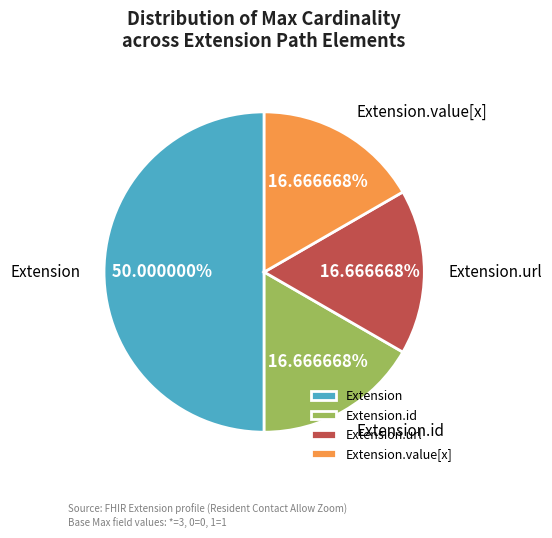

Does Extension.url represent more than half of the total?

No